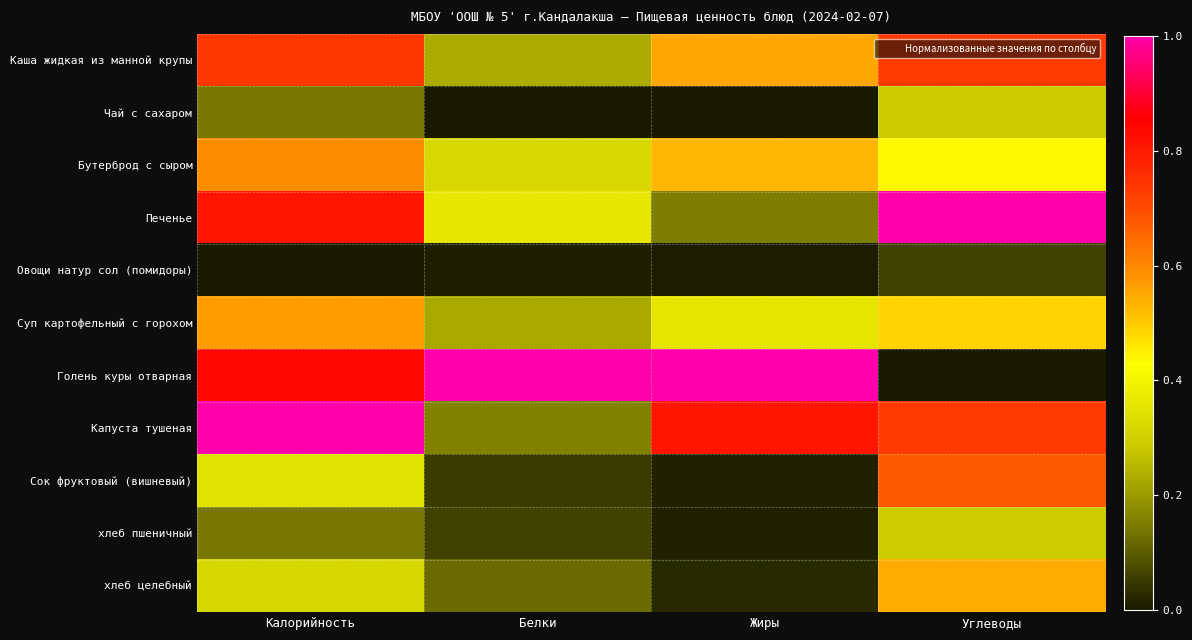

At which category is the sum across all series the highest?

Калорийность